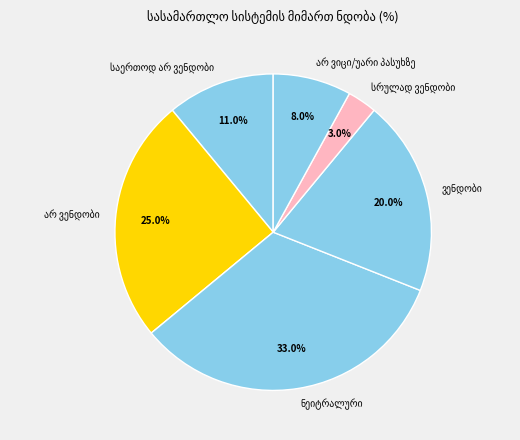

How many slices are in this pie chart?

6